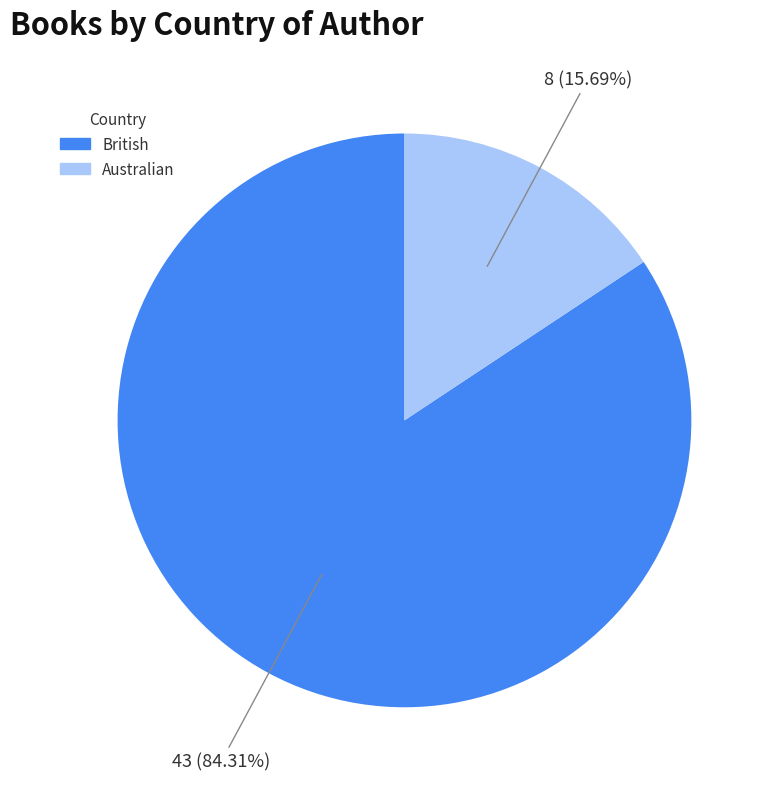

Count the number of slices in the pie.

2